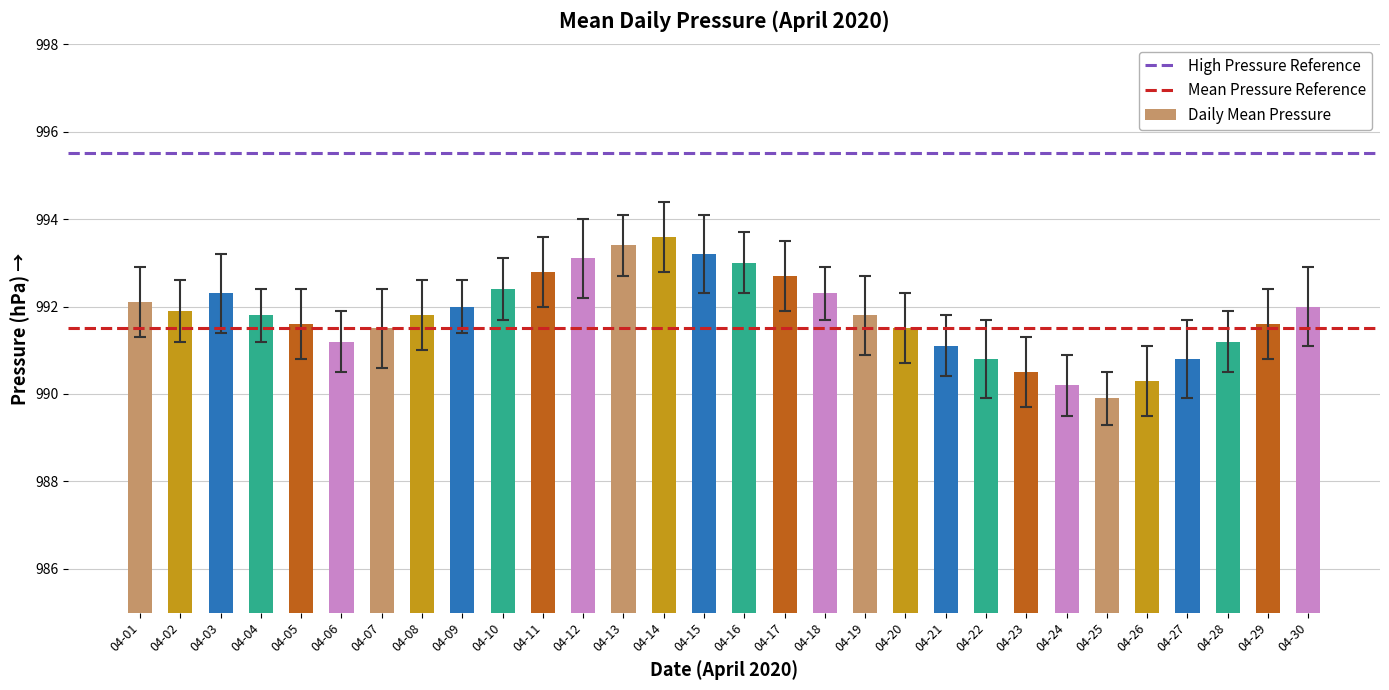

Which category has the lowest value across all series?

04-25